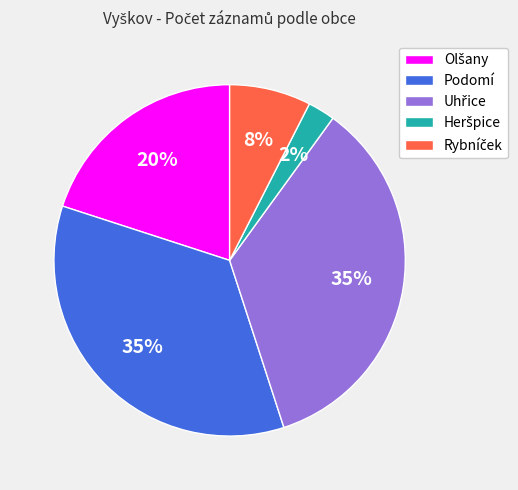

Does any single category account for the majority?

No